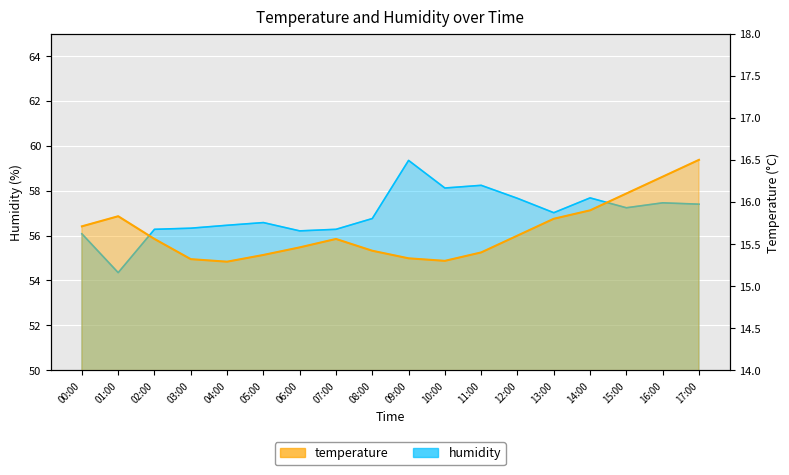

At which category is the sum across all series the highest?

09:00